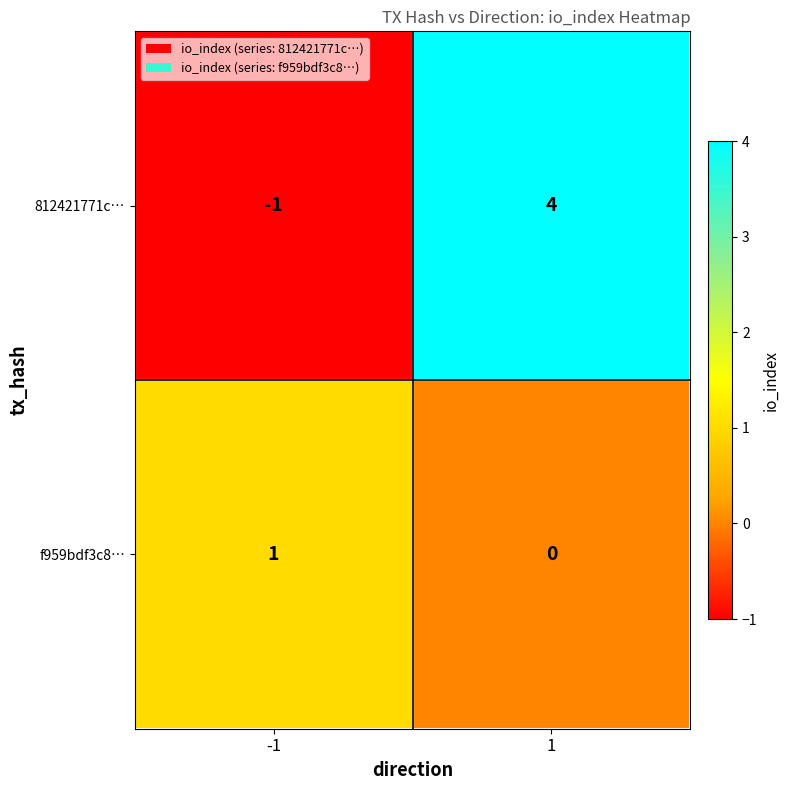

Reading left to right, list all the values displayed in this chart.

812421771c…: -1	4
f959bdf3c8…: 1	0